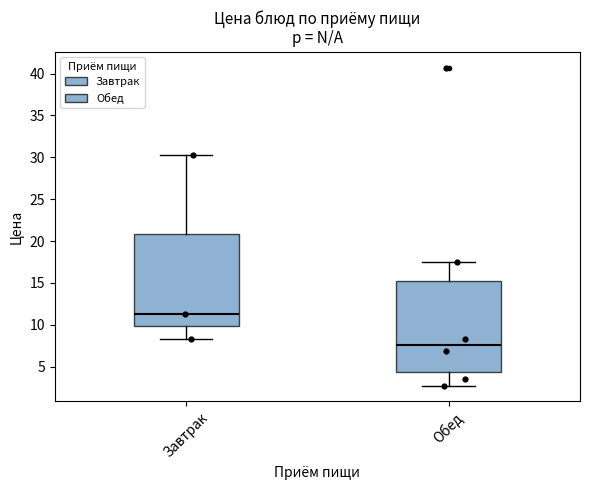

Reading left to right, read every box against the y-axis: the position of its median line, the range the box covers, and the ends of its whiskers. The values are not printed on the chart, so give them approximately, as read against the axis.

Завтрак: median 11.5, box 10.0 to 21.0, whiskers 8.5 to 30.5
Обед: median 7.5, box 4.5 to 15.0, whiskers 2.5 to 17.5